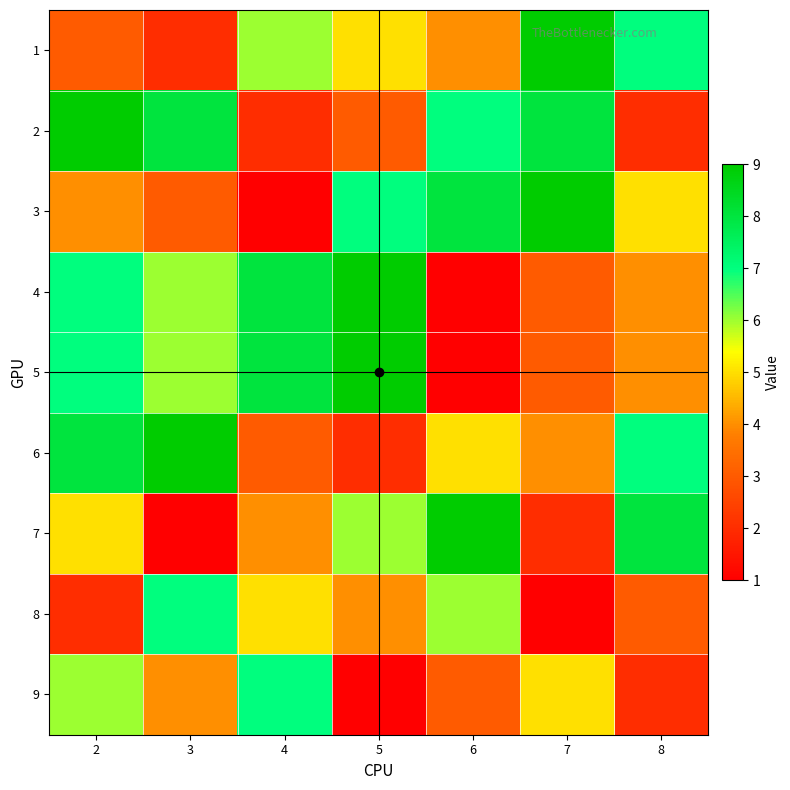

What is the smallest value displayed?

1